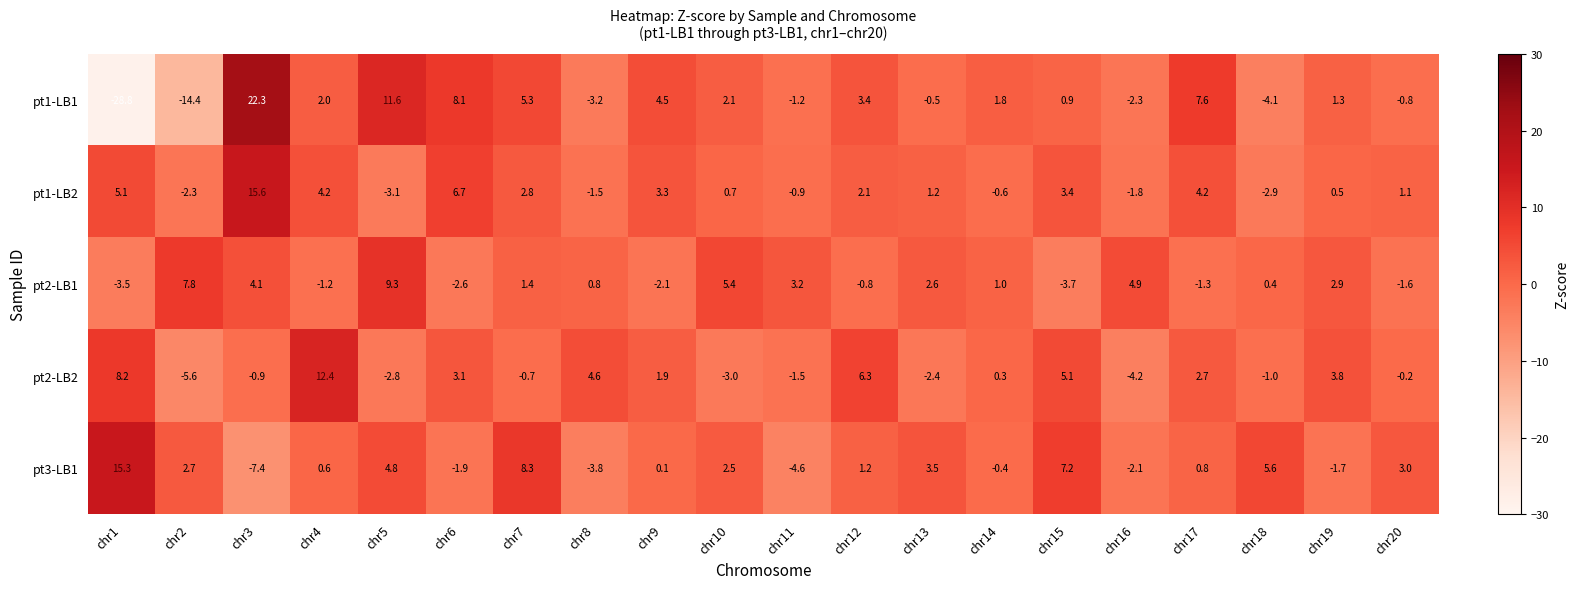

At chr6, list the series in order from smallest to largest.

pt2-LB1, pt3-LB1, pt2-LB2, pt1-LB2, pt1-LB1